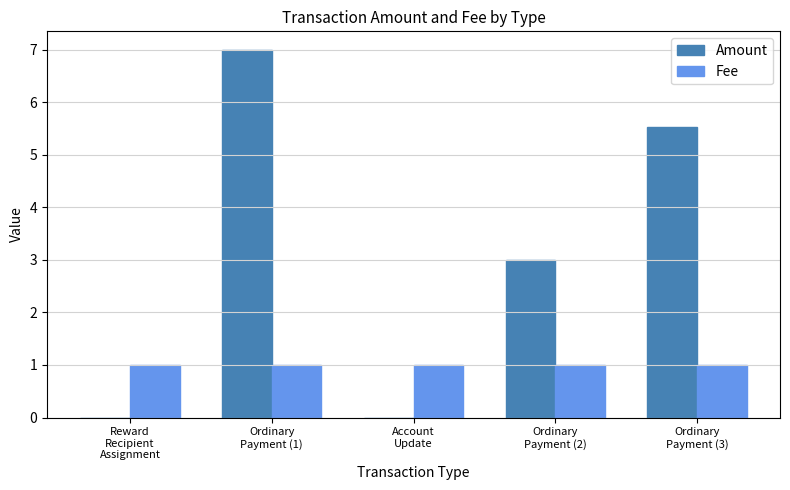

Which series has the largest total across all categories?

Amount